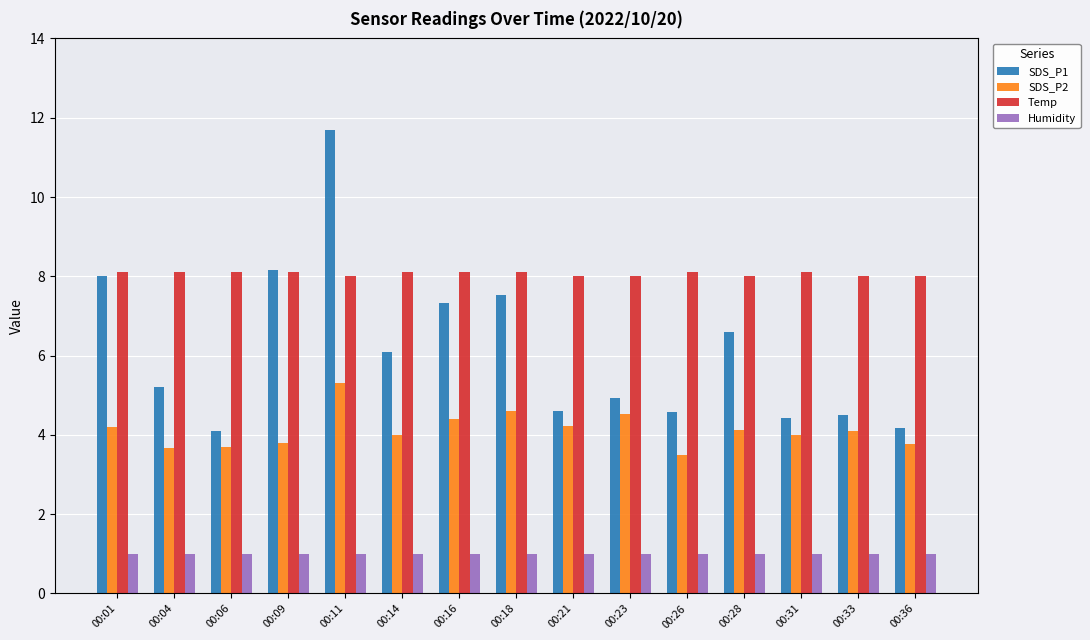

The SDS_P2 series shows 3.5 at 00:26. True or false?

True